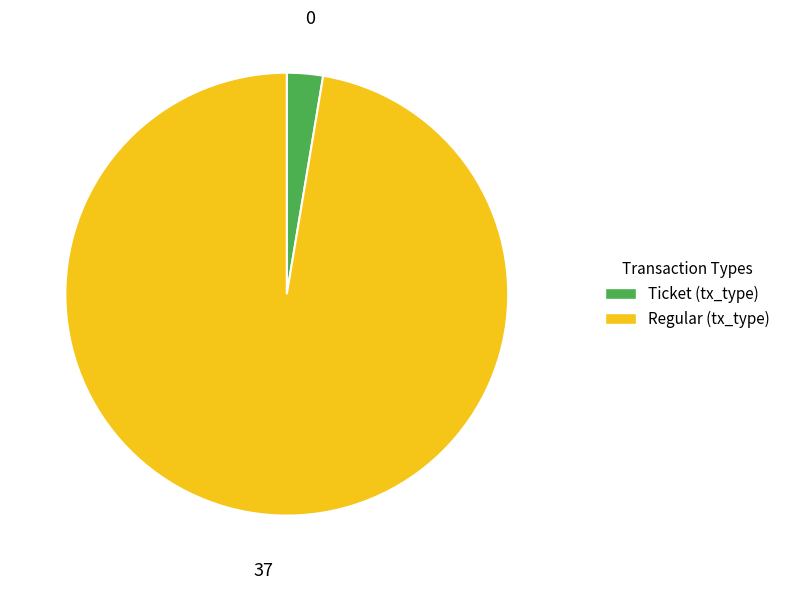

Which category has the biggest portion of the pie?

Regular (tx_type)